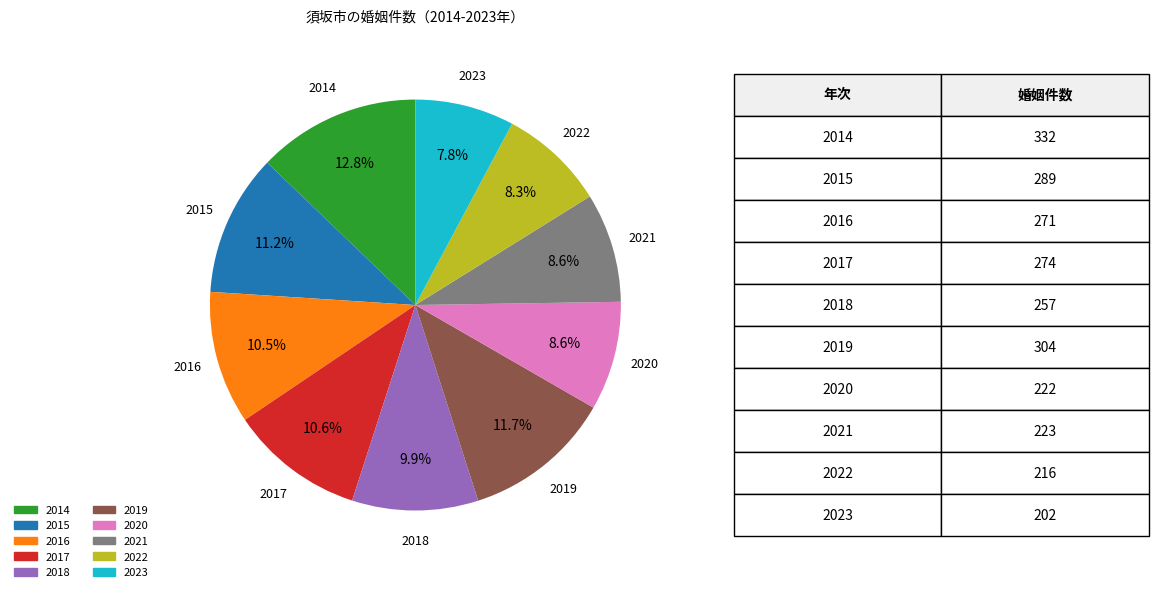

To the nearest percent, what portion does 2020 represent?

9%